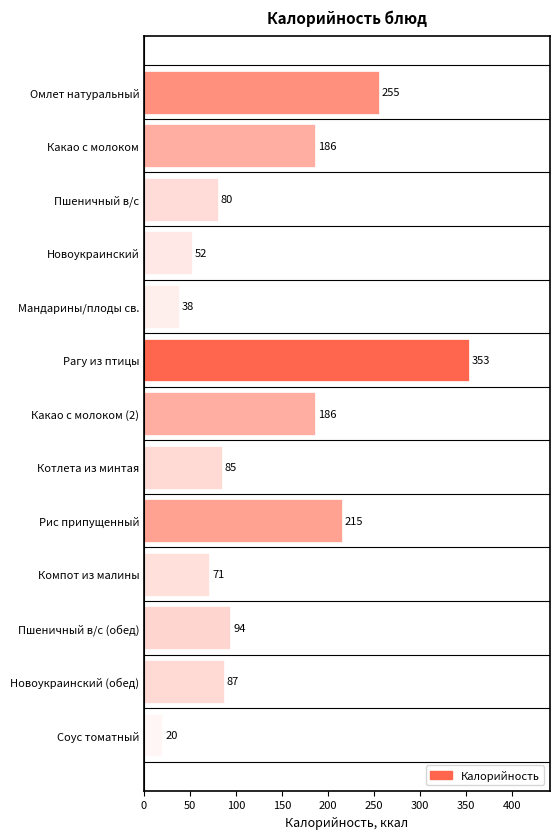

How many data points does each series have?

13